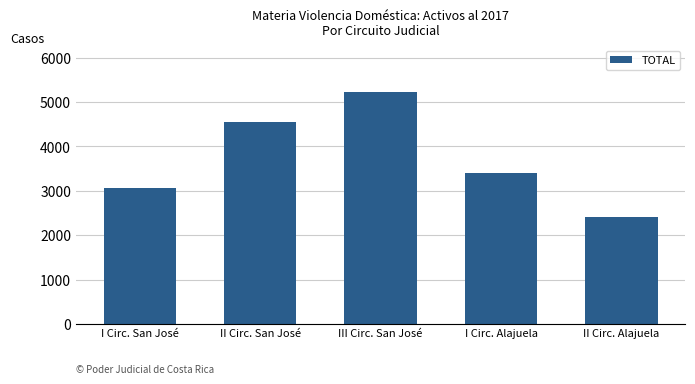

What value does the data have at II Circ. San José, to the nearest 50?

4550